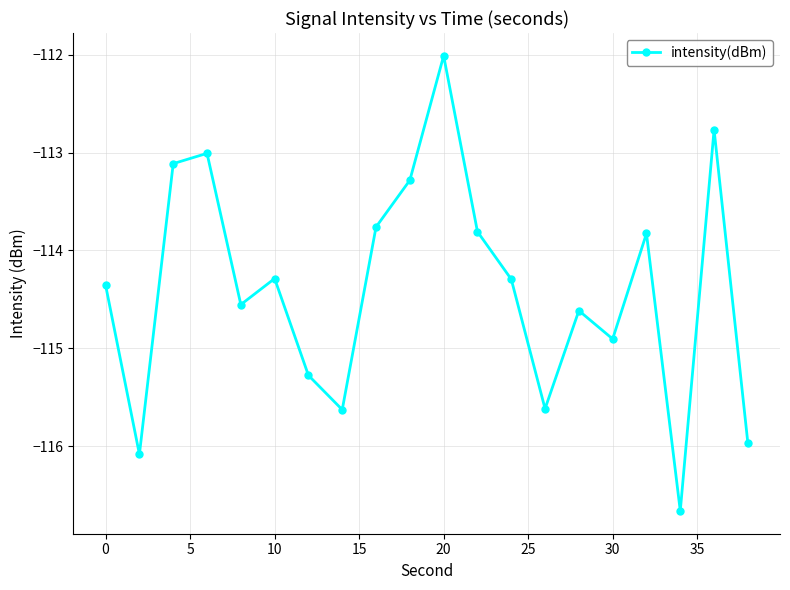

How many interior local valleys (lower than both neighbors) does the data have?

6